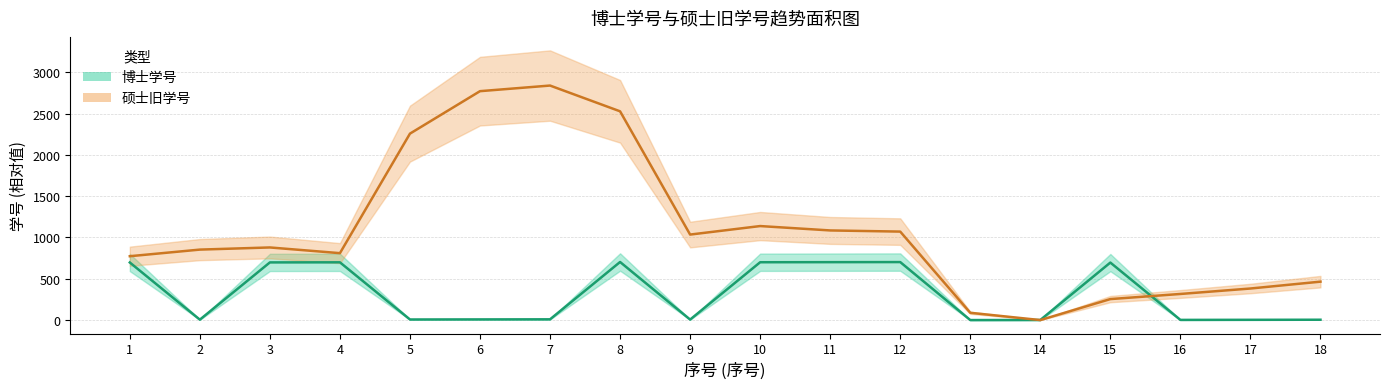

In 博士学号, how many points are higher than both neighbors (excluding endpoints)?

4